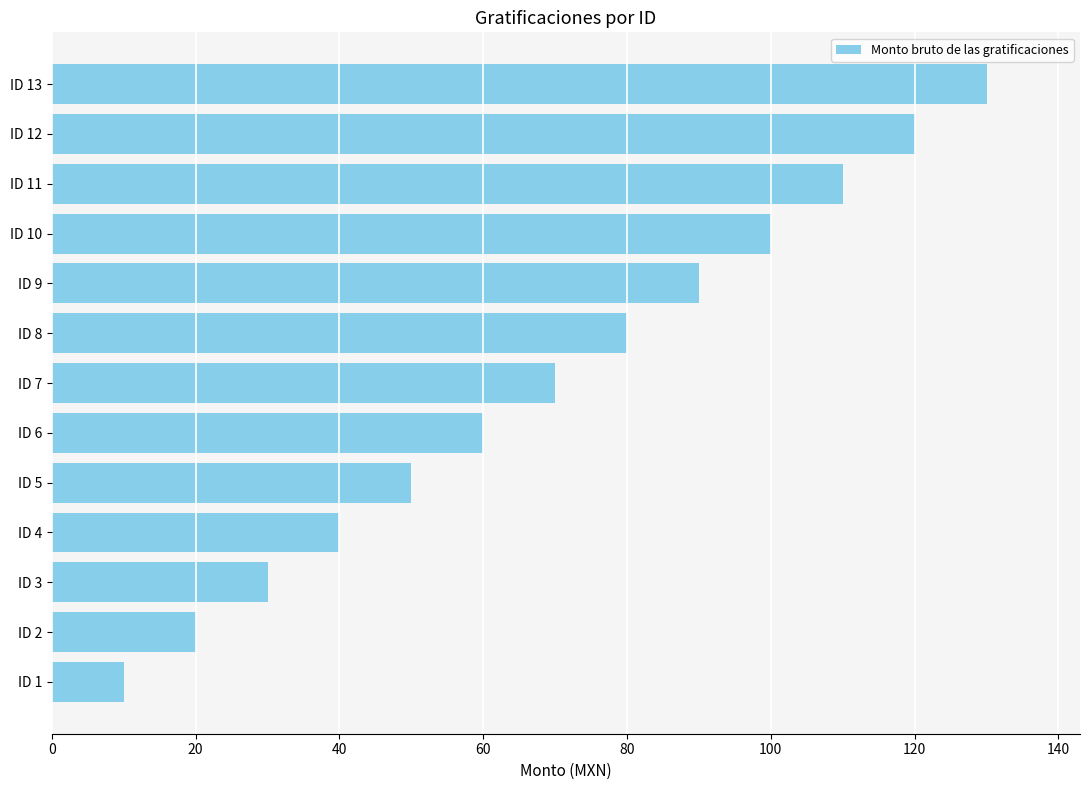

What is the value of the 1st bar from the top?

130